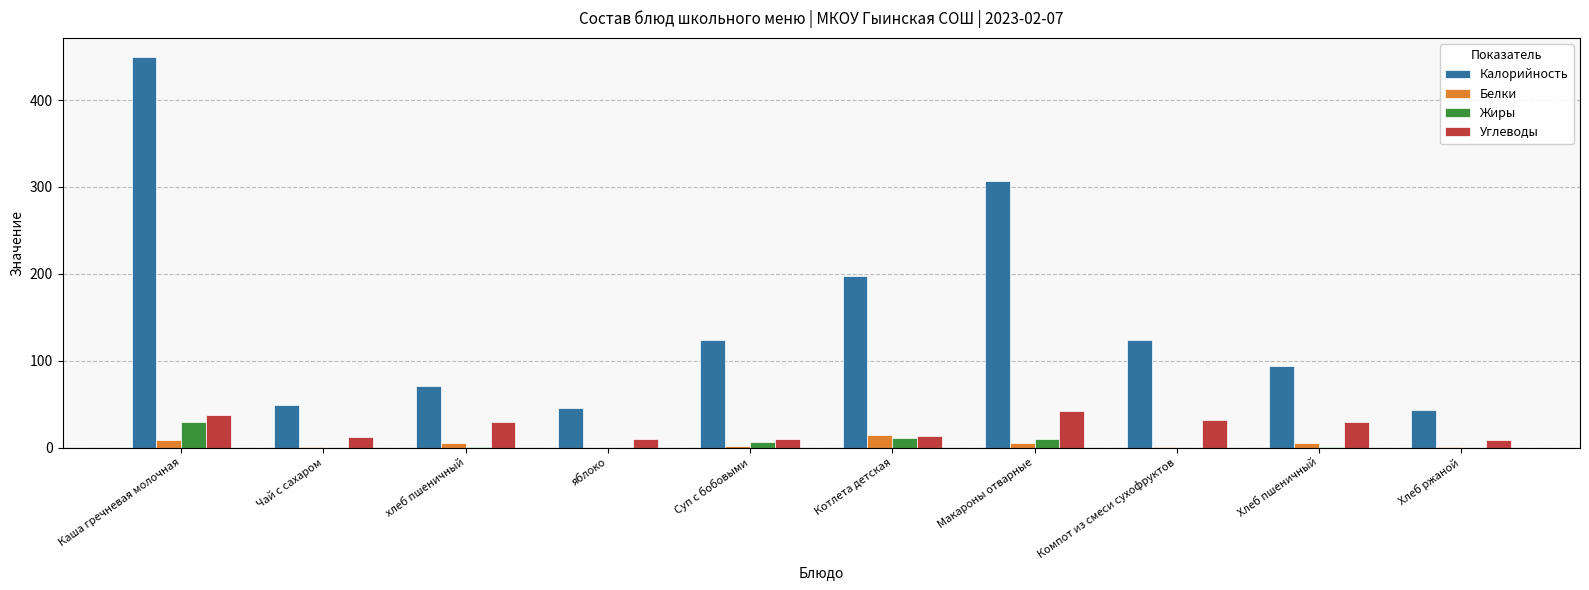

The Калорийность series shows 506.0 at Макароны отварные. True or false?

False